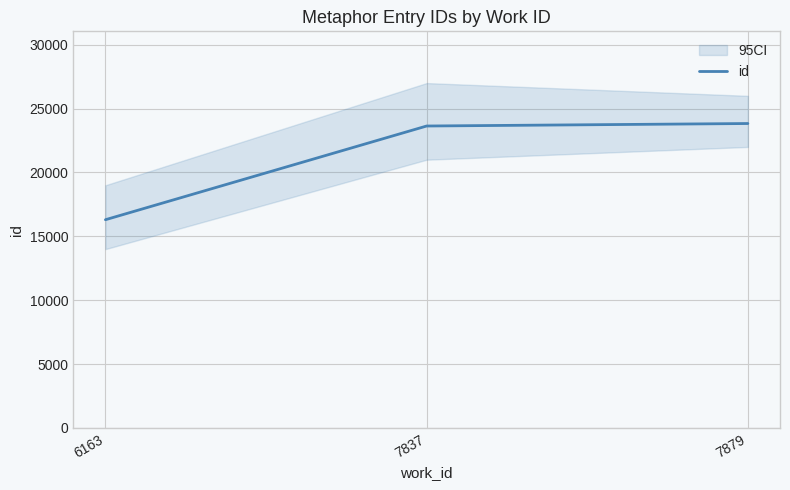

What is the minimum value shown in the chart?

16302